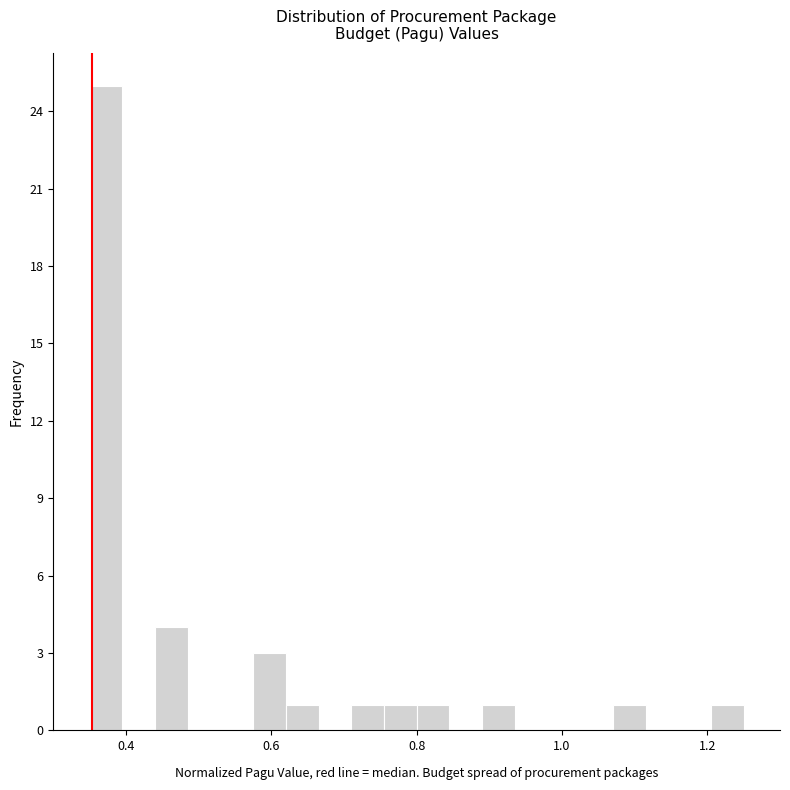

Around what value on the x-axis is the tallest bar? Give the approximate position of its centre, as read against the axis.

0.38